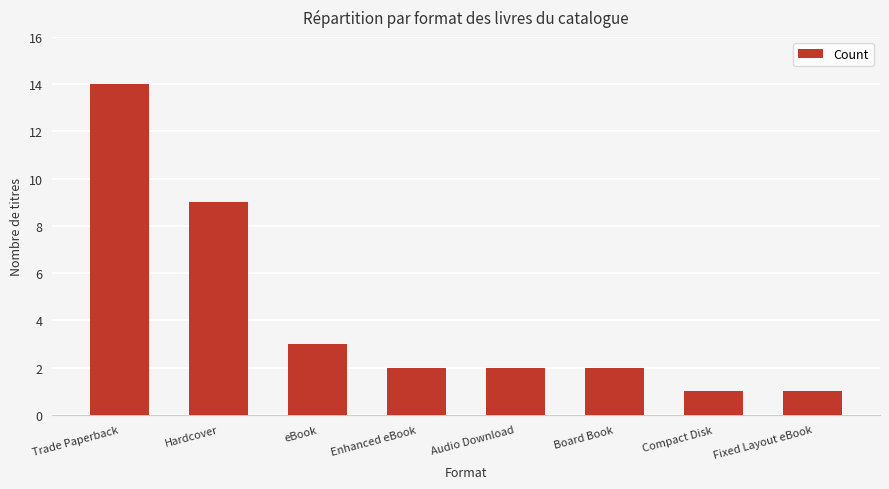

What is the greatest value displayed?

14